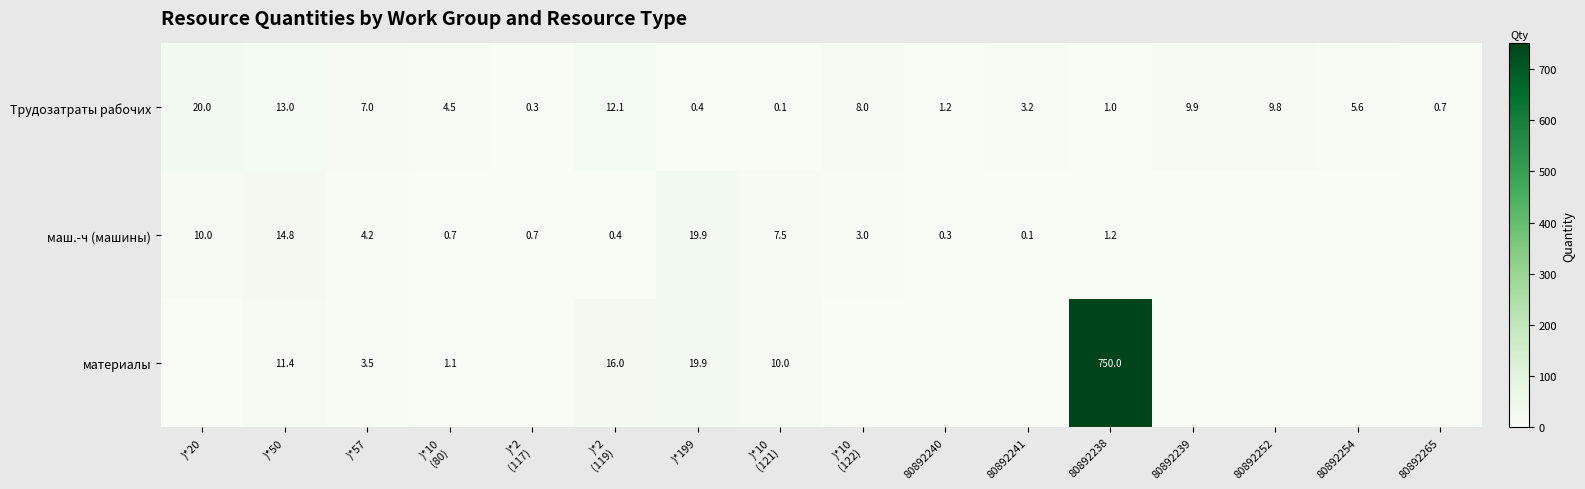

The Трудозатраты рабочих series shows 20.0 at )*20. True or false?

True